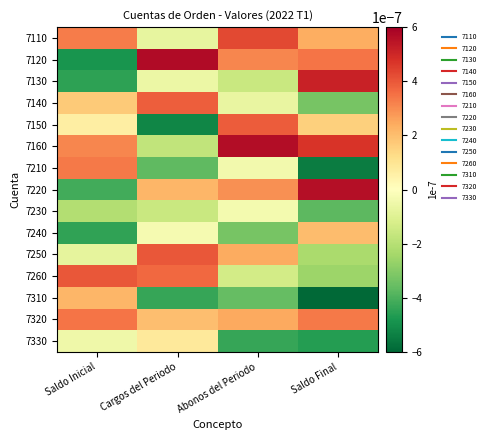

Rank the series by their maximum value, from highest to lowest.

7120, 7160, 7220, 7130, 7110, 7250, 7260, 7150, 7140, 7320, 7210, 7310, 7240, 7330, 7230